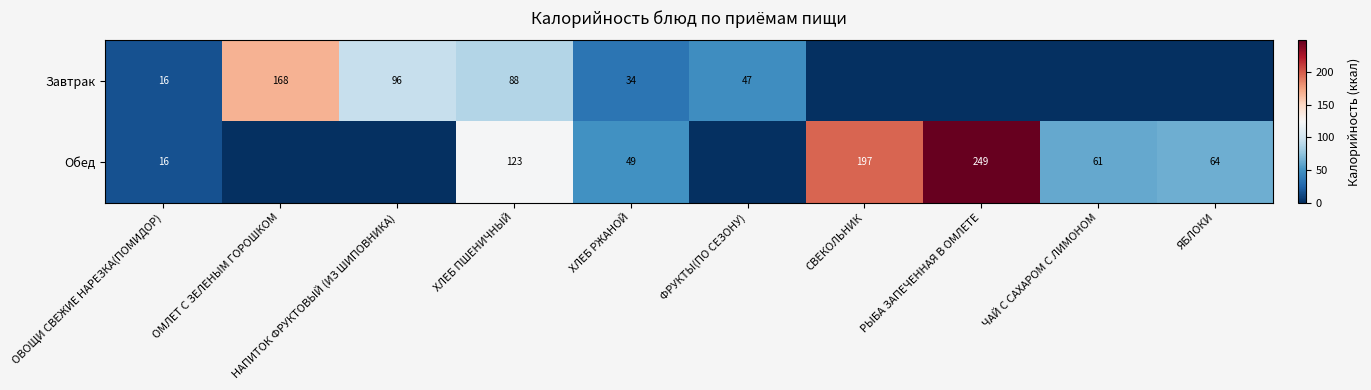

What is the spread (max minus min) of values at ХЛЕБ ПШЕНИЧНЫЙ?

35